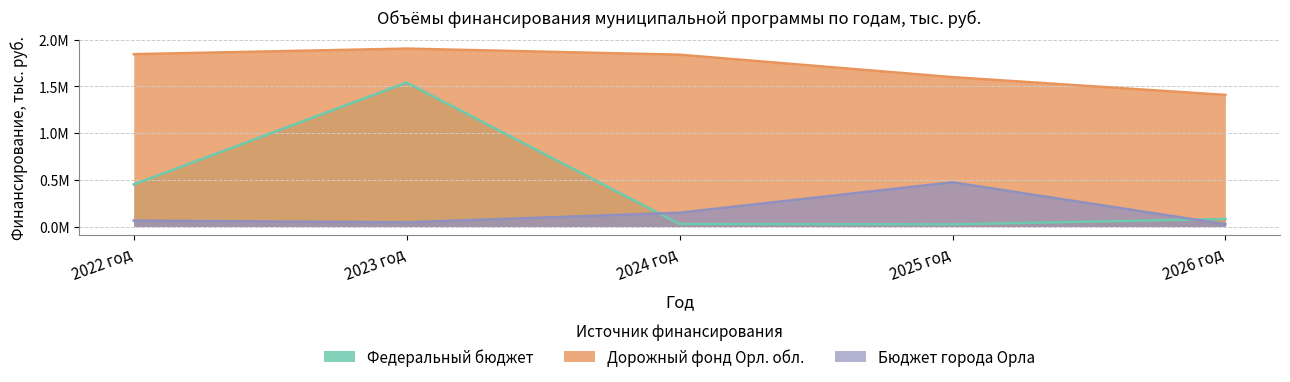

How many lines are shown in the chart?

3